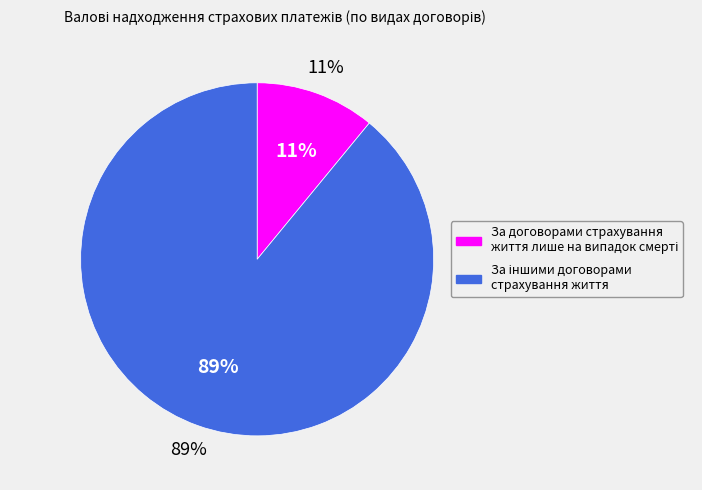

How many segments does this pie chart have?

2